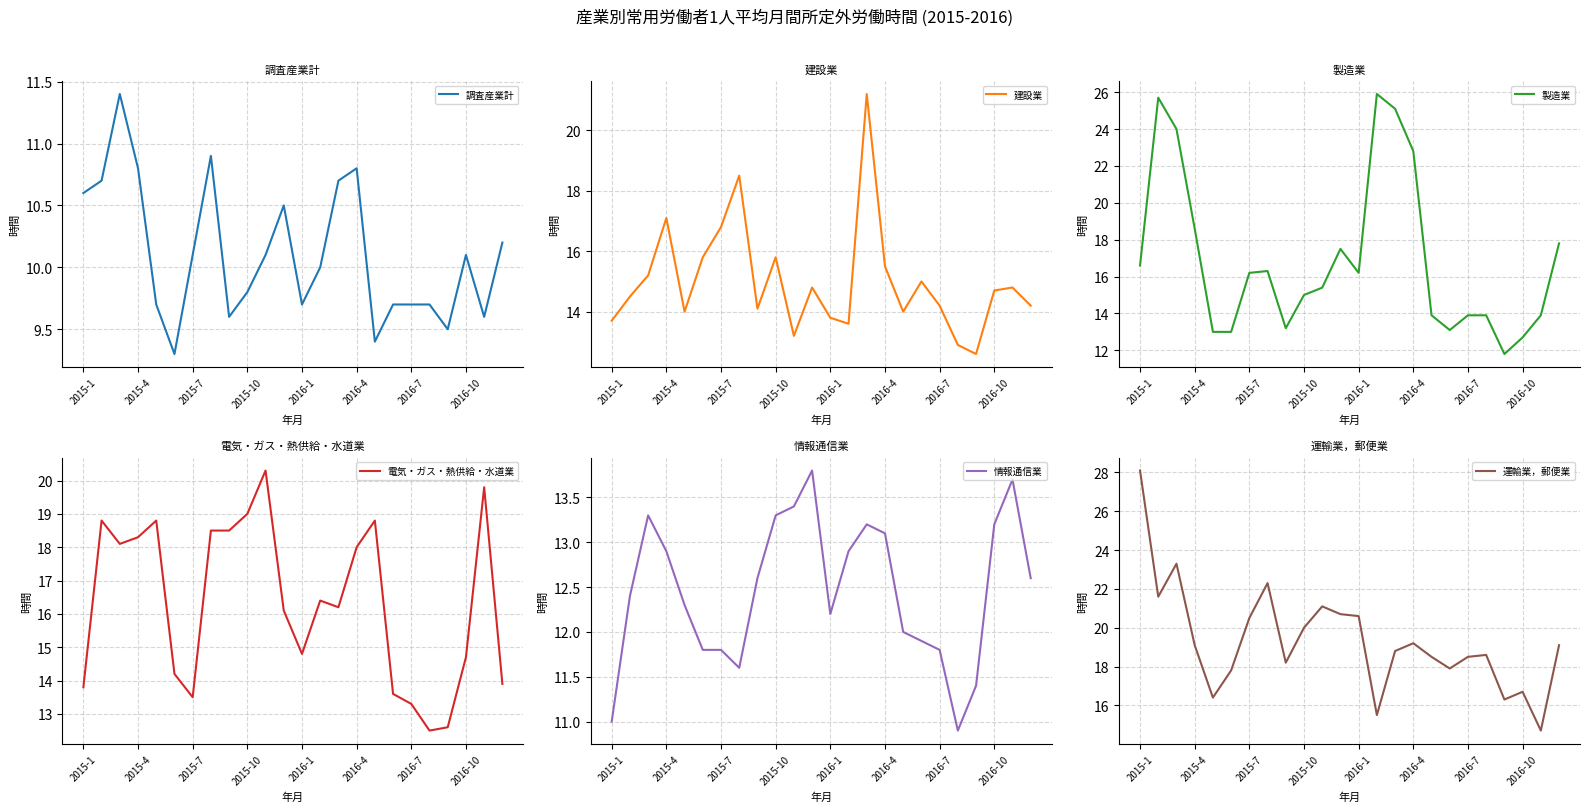

Which category has the highest value in the 運輸業，郵便業 series?

2015-1